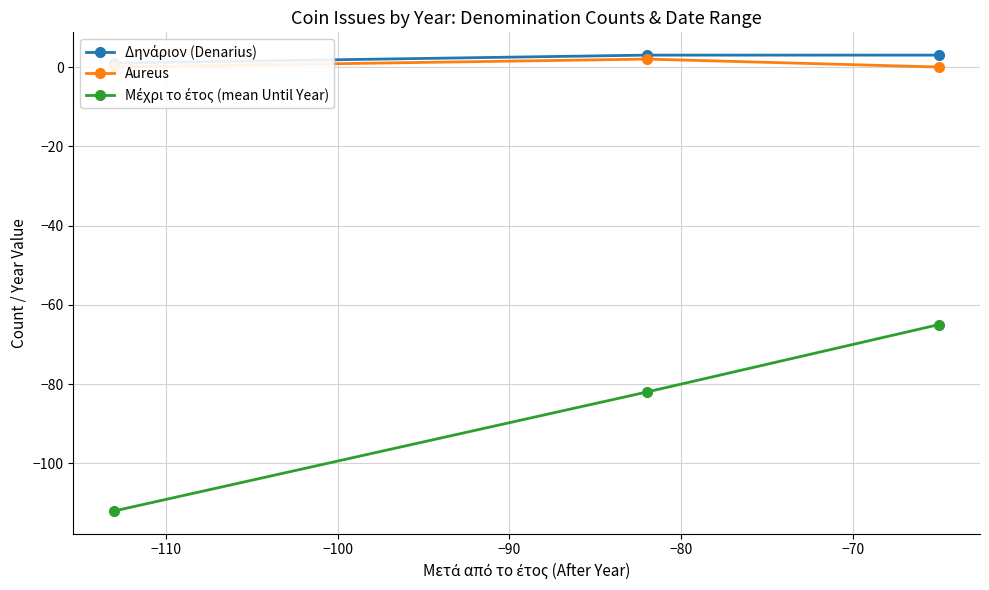

Is the value of Δηνάριον (Denarius) at −100 greater than the value of Aureus at −120?

Yes